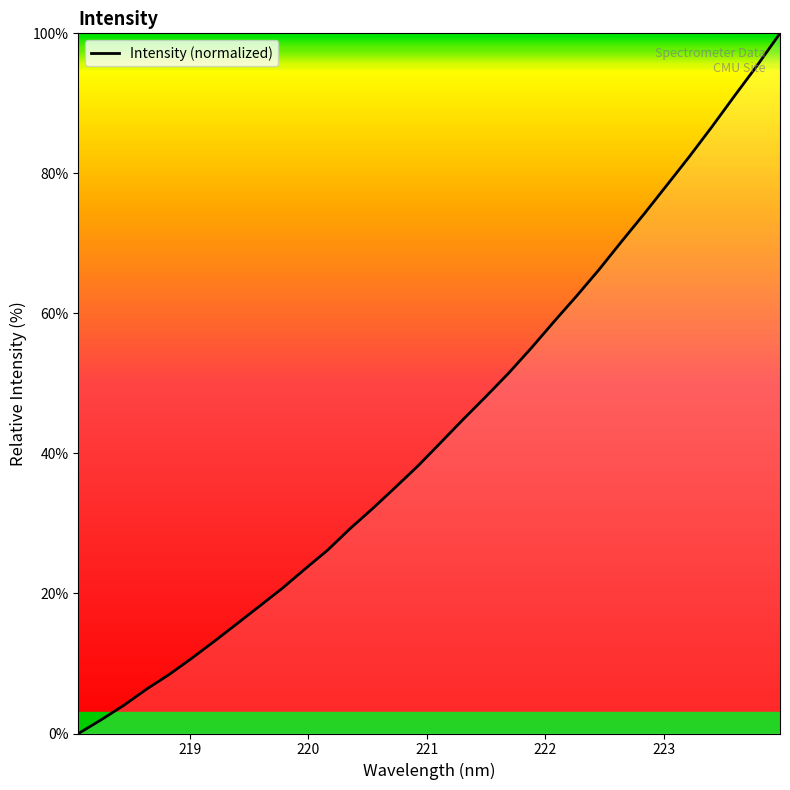

What is the average value?

43.5